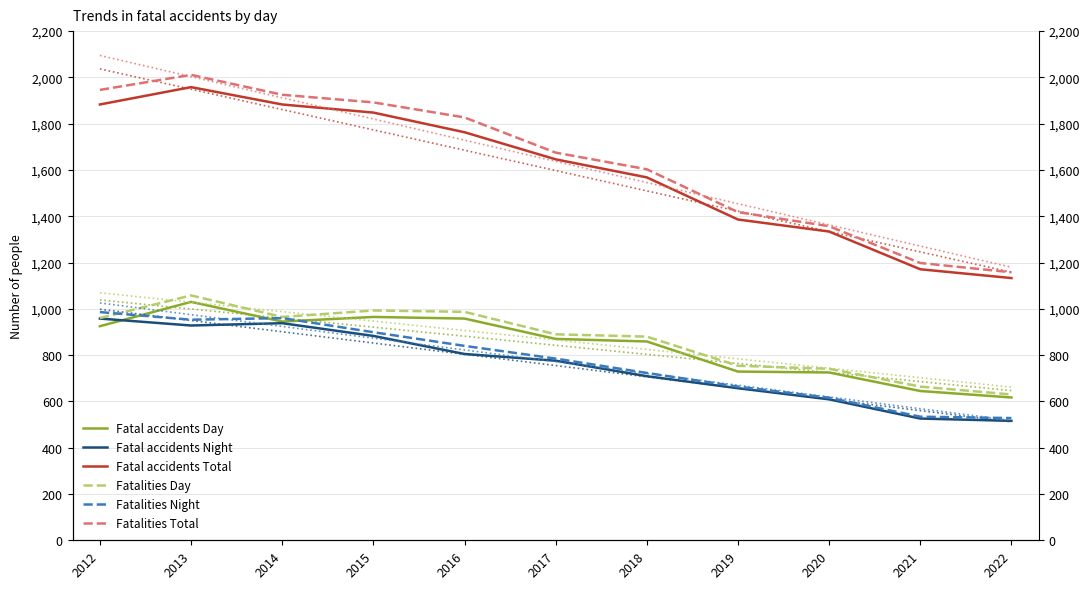

Between 2013 and 2019, which series saw the biggest shift?

Fatalities Total